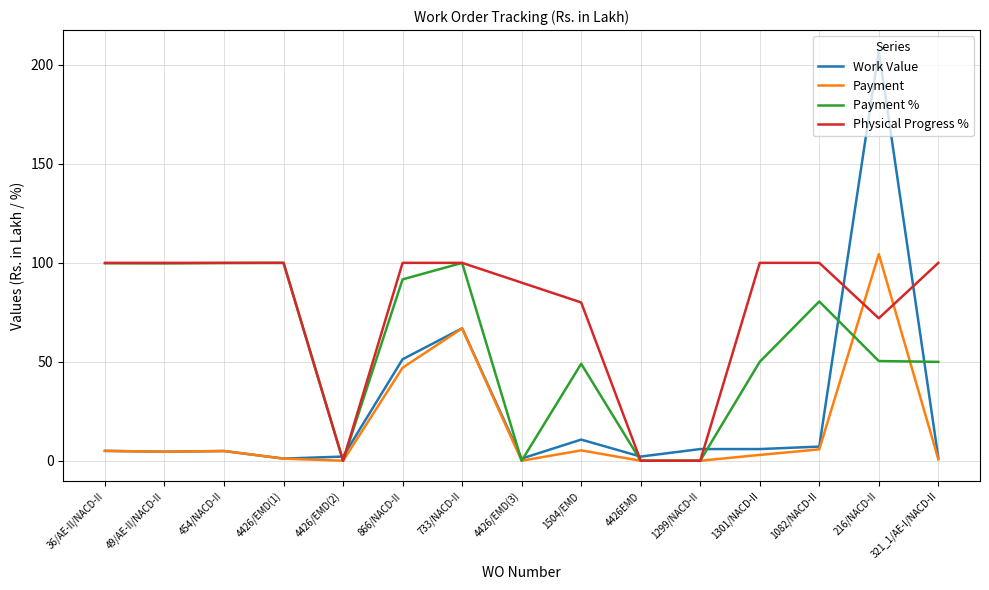

What position from the left is 866/NACD-II?

6